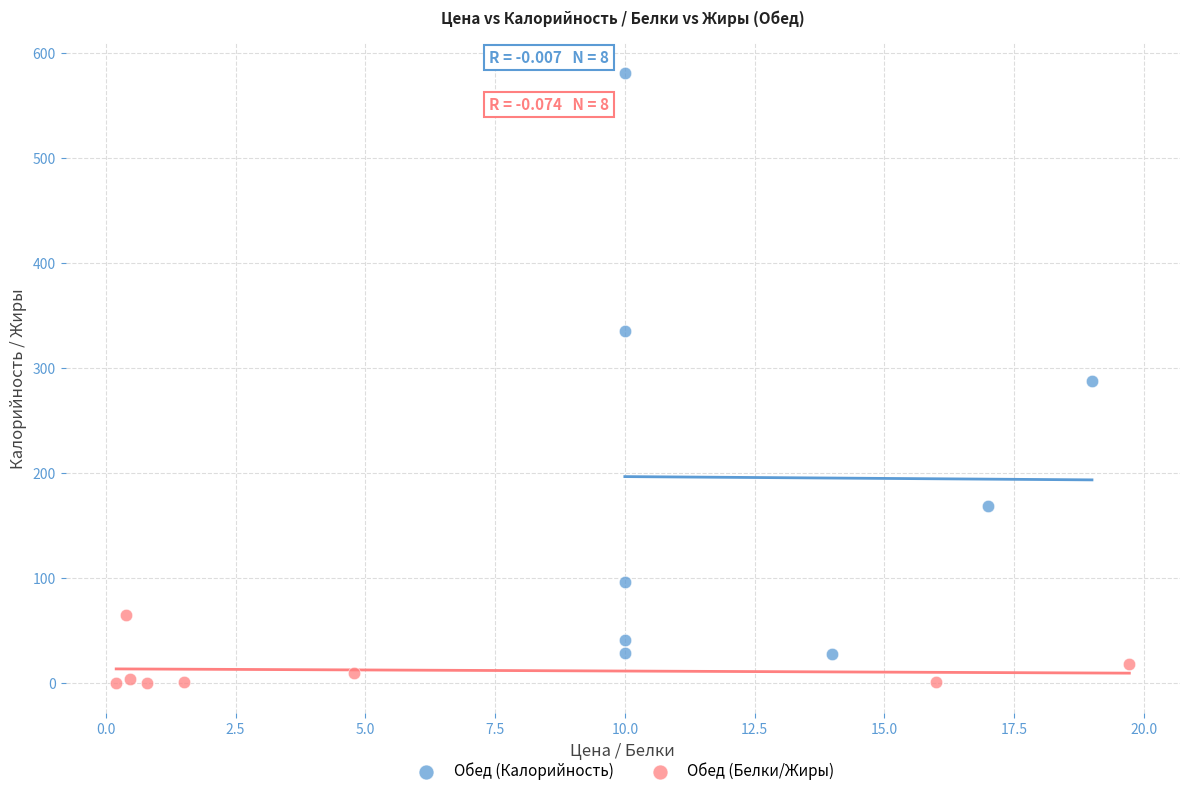

Which series reaches the maximum Y coordinate?

Обед (Калорийность)